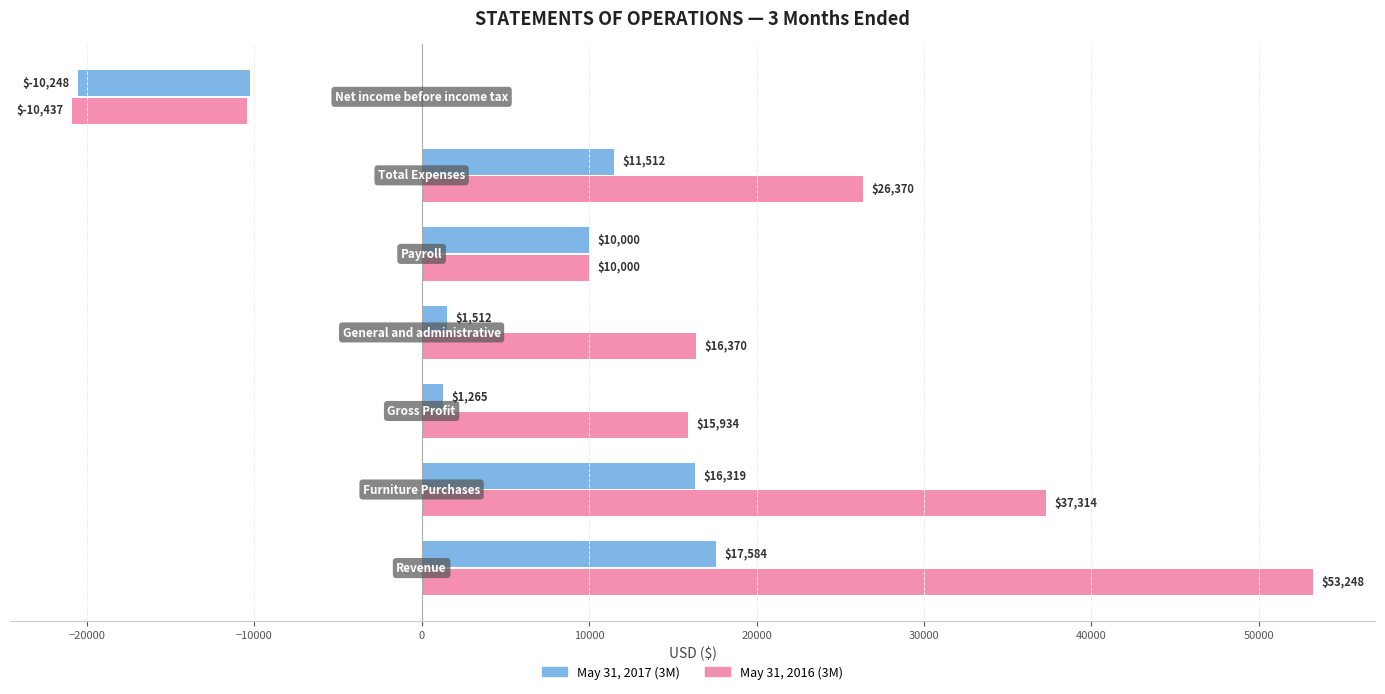

Which series changed the most between 0 and 20000?

May 31, 2017 (3M)